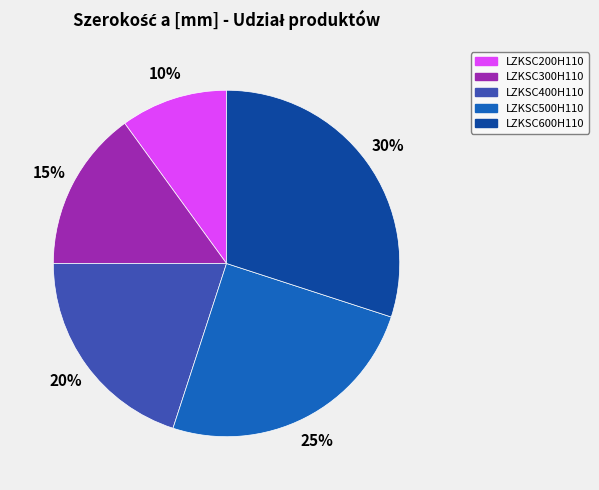

Does LZKSC500H110 represent more than half of the total?

No